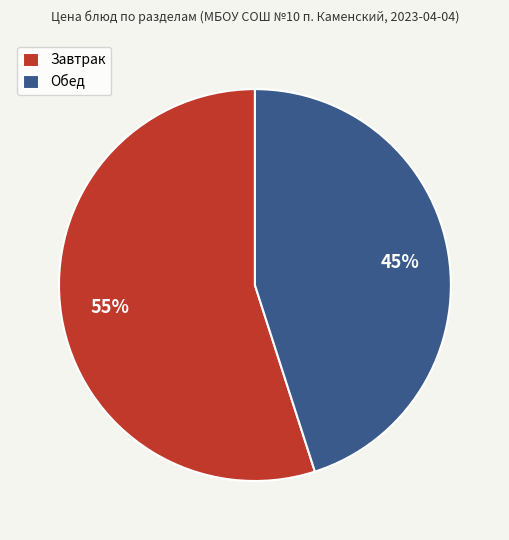

How many slices are in this pie chart?

2